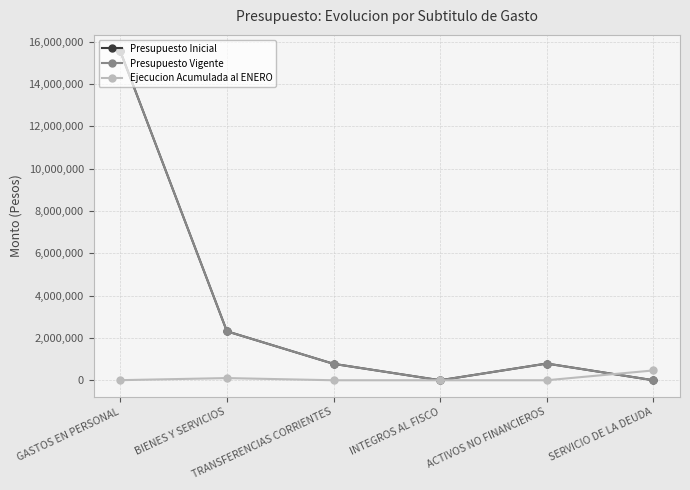

Rank the series by their maximum value, from highest to lowest.

Presupuesto Inicial, Presupuesto Vigente, Ejecucion Acumulada al ENERO